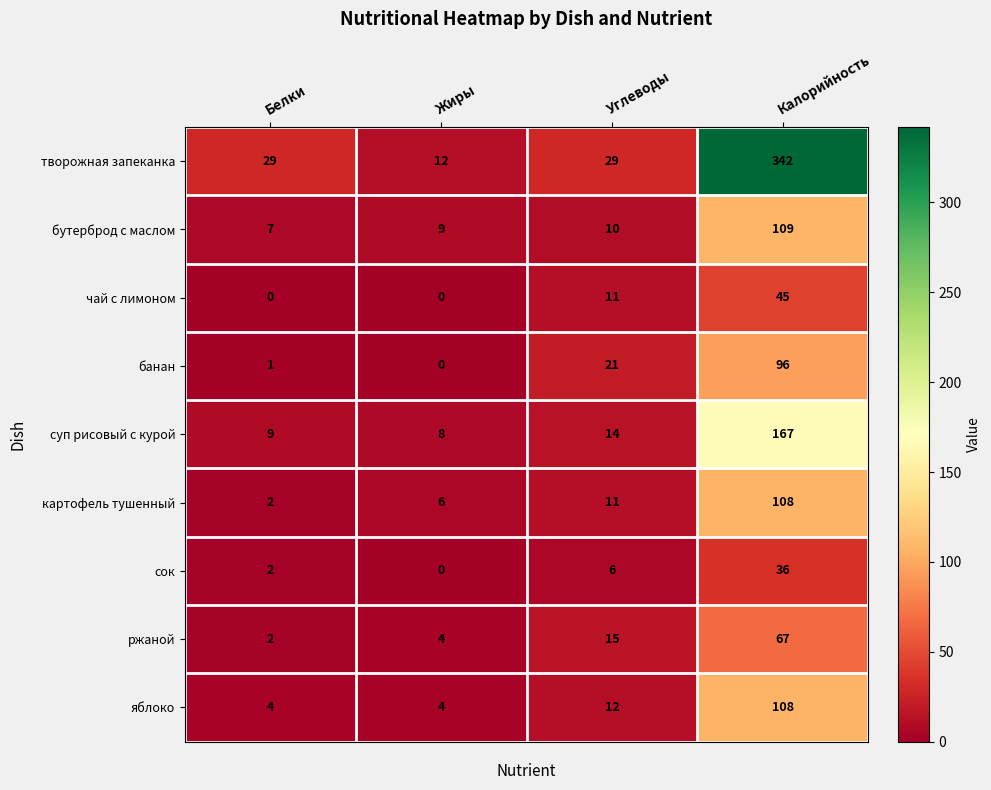

Which series has the widest spread of values?

творожная запеканка